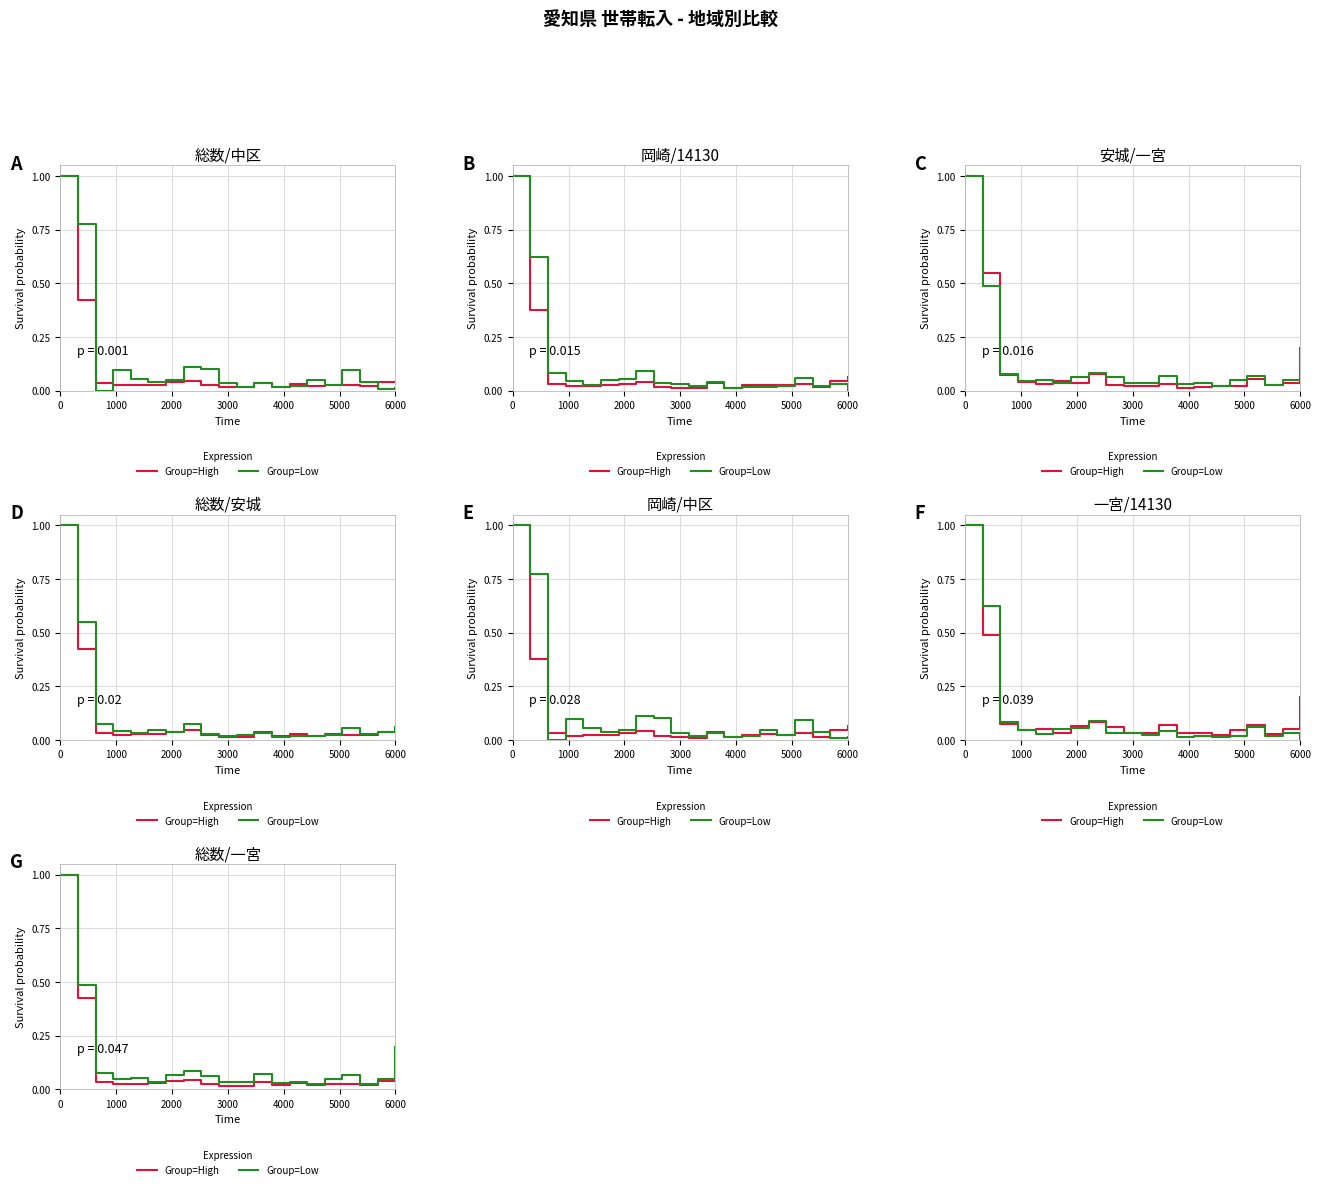

What is the difference between the maximum and minimum values in the Group=Low series?

1.0